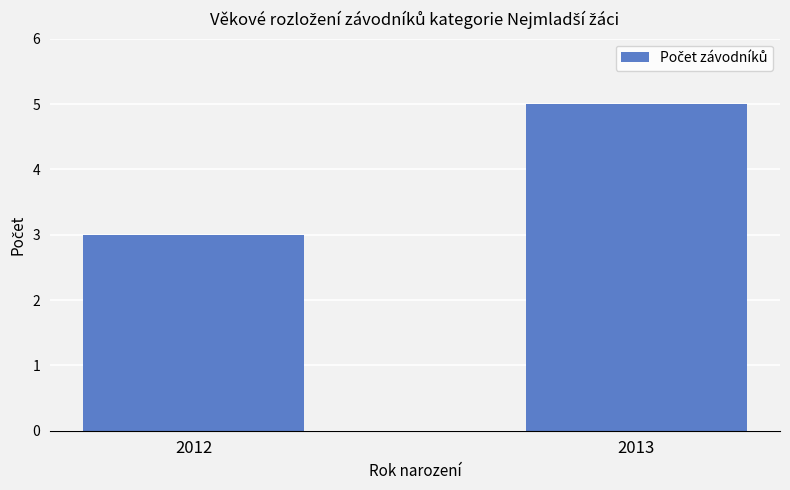

What is the change in value from 2012 to 2013?

+2